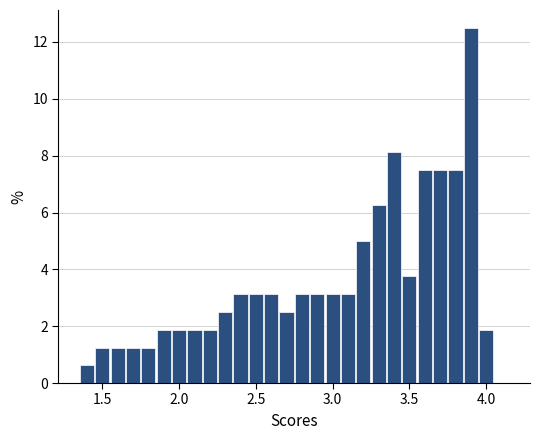

Read against the x-axis, roughly where is the centre of the tallest bar?

3.90